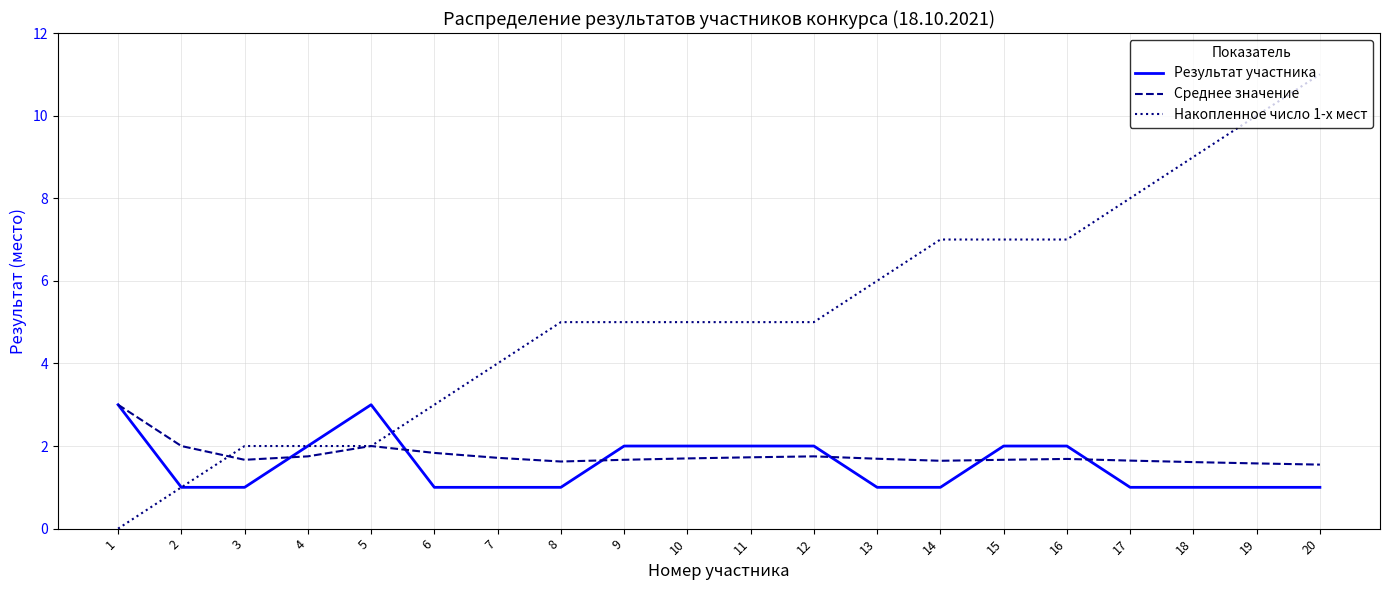

Is the value of Результат участника at 15 greater than the value of Накопленное число 1-х мест at 1?

Yes